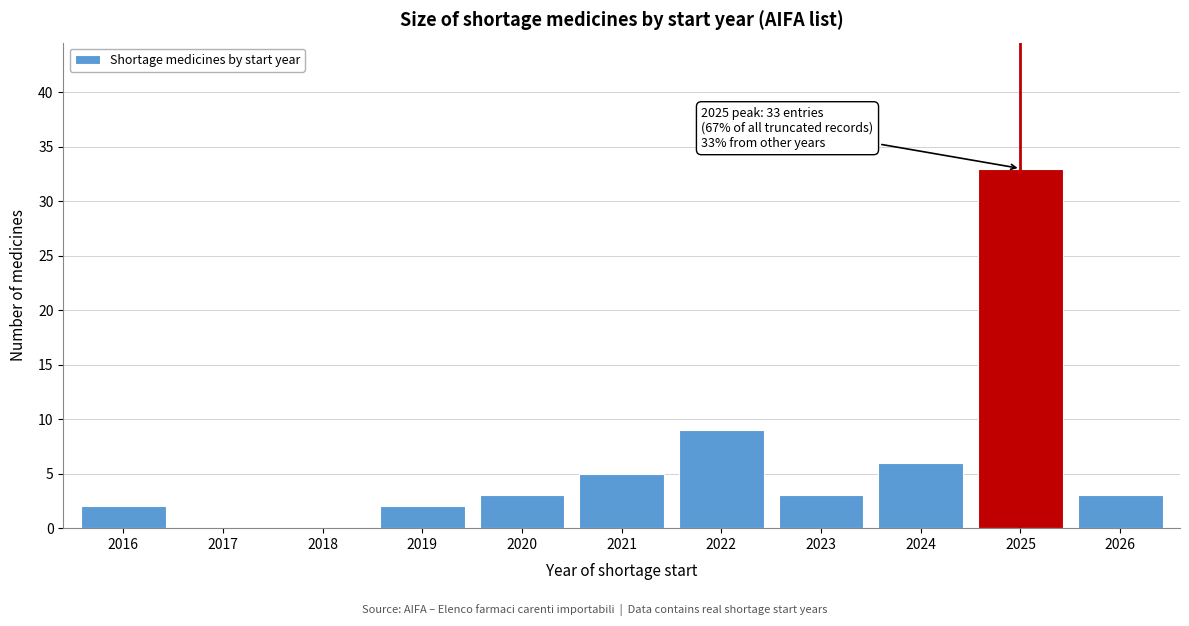

Reading right to left, list all the values displayed in this chart.

2026=3	2025=33	2024=6	2023=3	2022=9	2021=5	2020=3	2019=2	2018=0	2017=0	2016=2